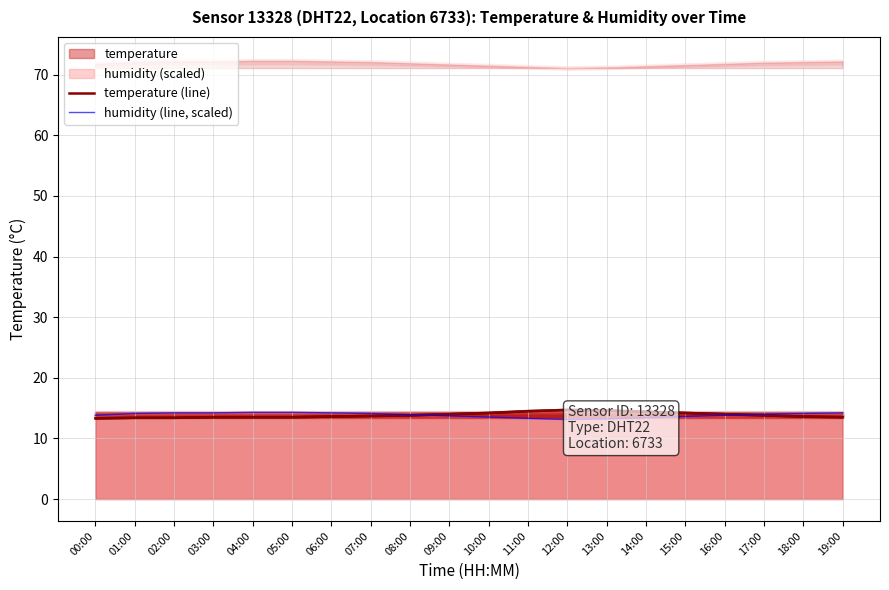

How many intersections are there between humidity (line, scaled) and temperature (line)?

2